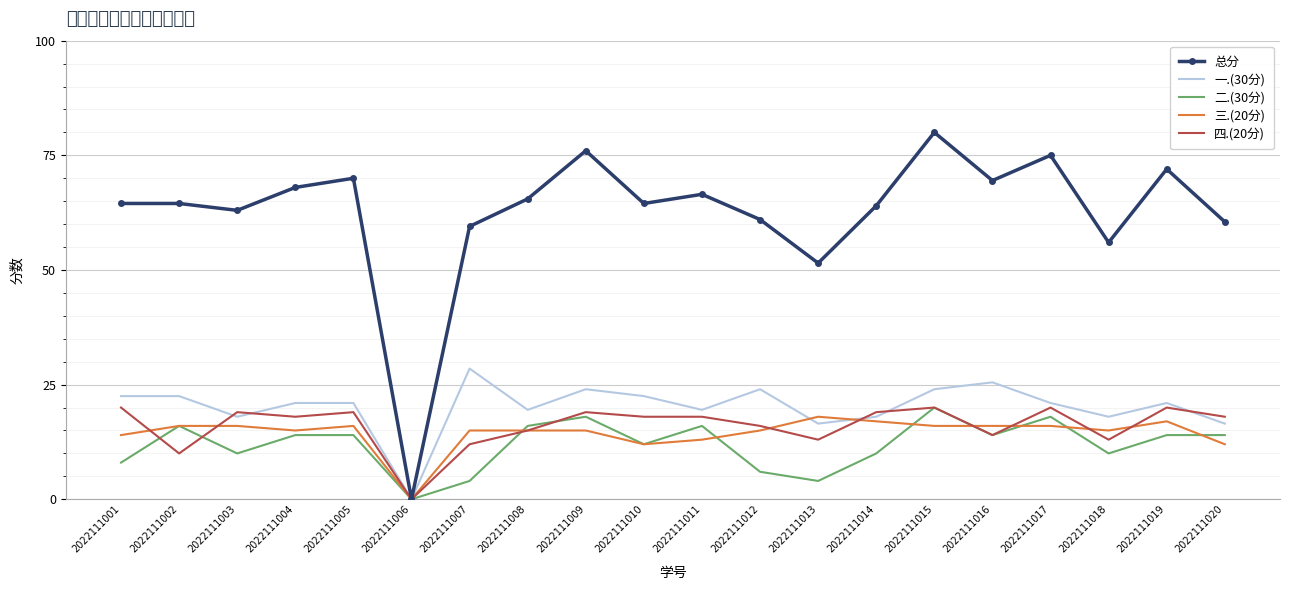

What is the difference between the highest and lowest values at 2022111003?

53.0